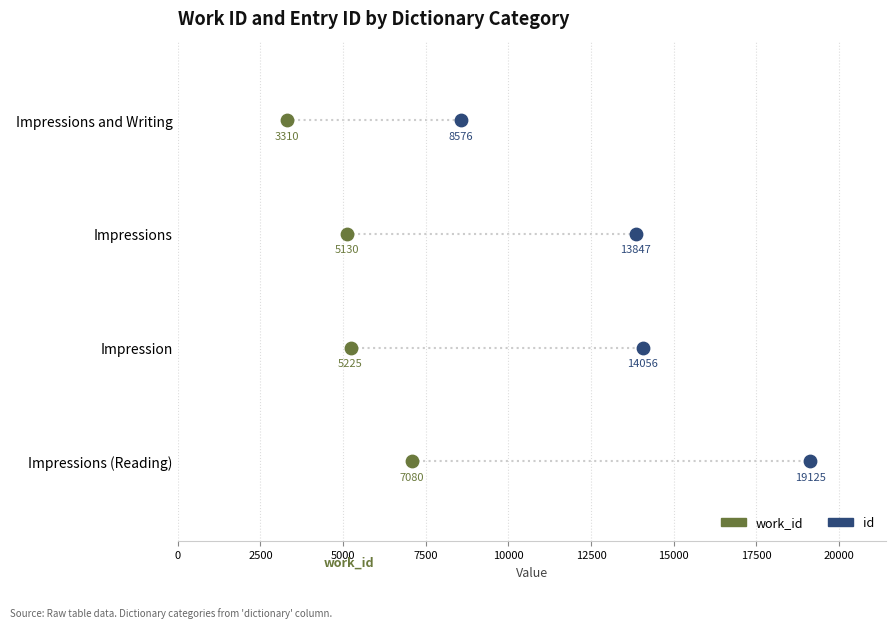

What are all the series names shown in the legend?

work_id, id